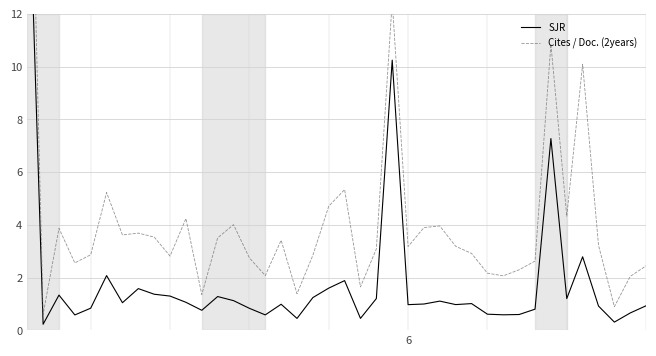

Is the value of Cites / Doc. (2years) at 21 greater than the value of SJR at 27?

Yes